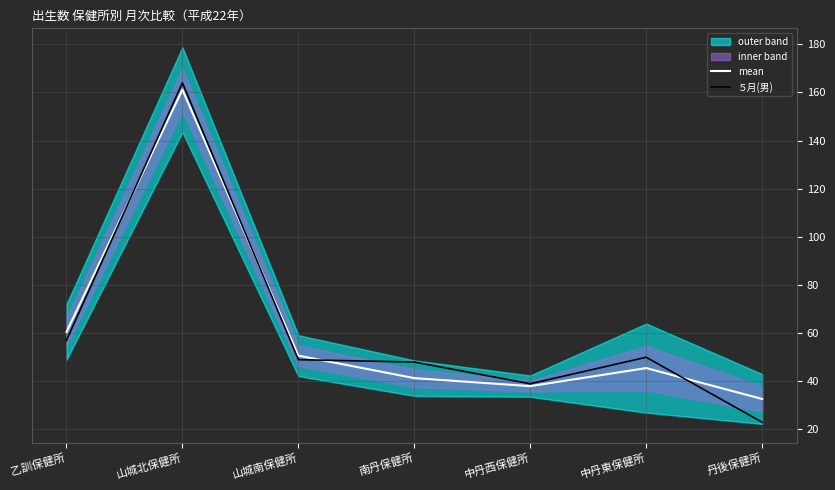

The ５月(男) series shows 88.0 at 乙訓保健所. True or false?

False